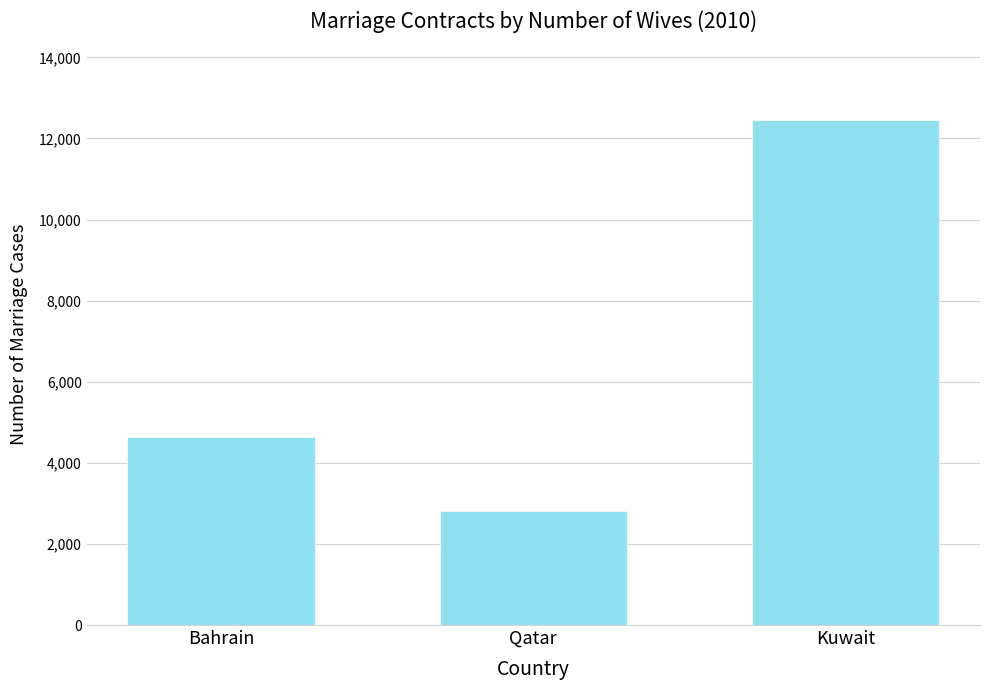

Rank the categories by value from lowest to highest.

Qatar, Bahrain, Kuwait